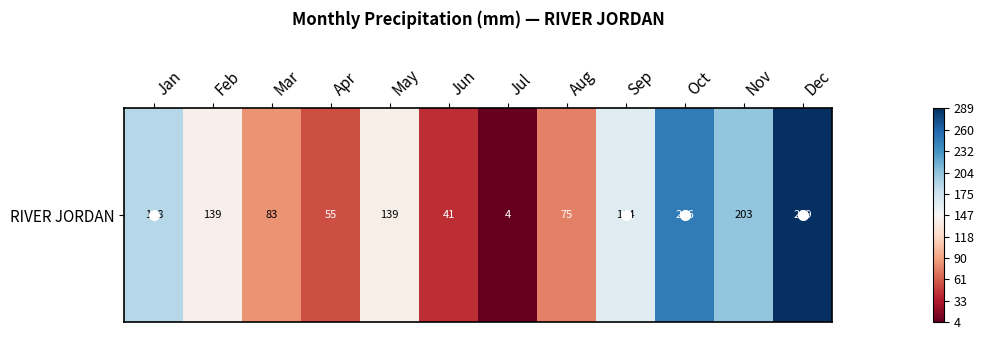

The value at May is -0.1. True or false?

True